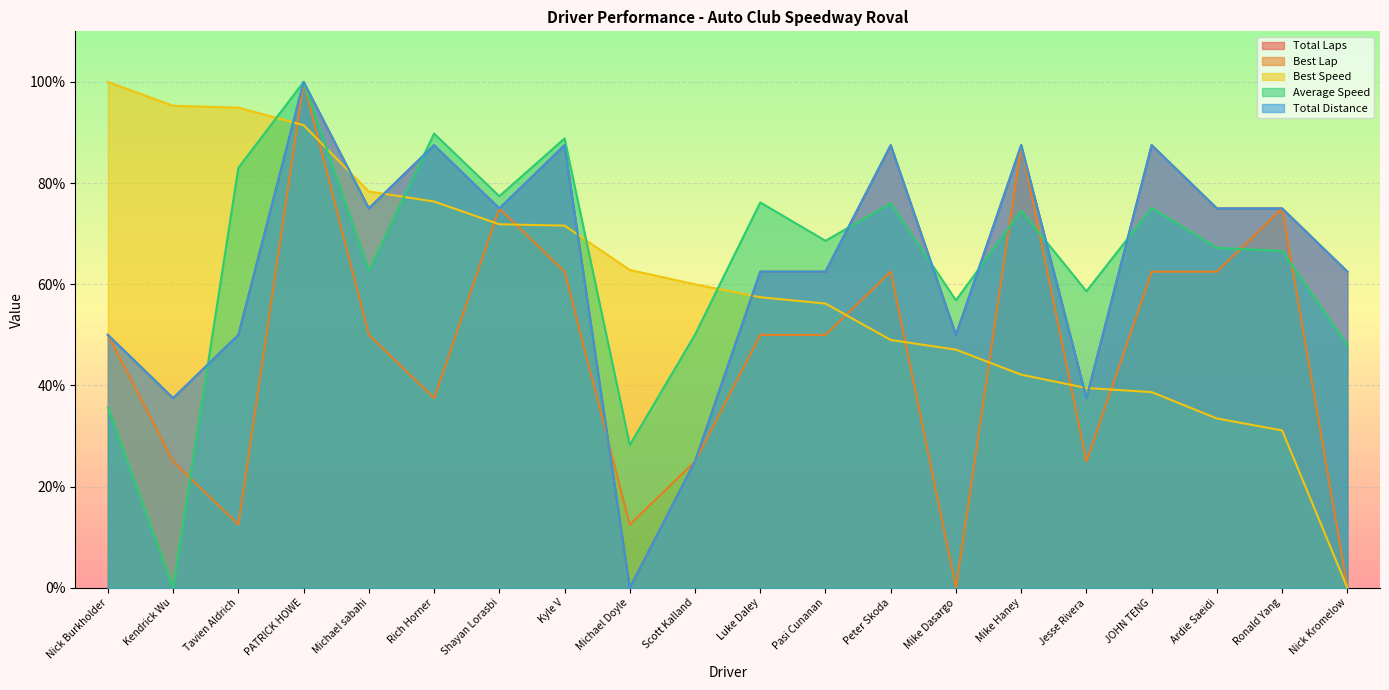

At how many categories does at least one series exceed 87?

9